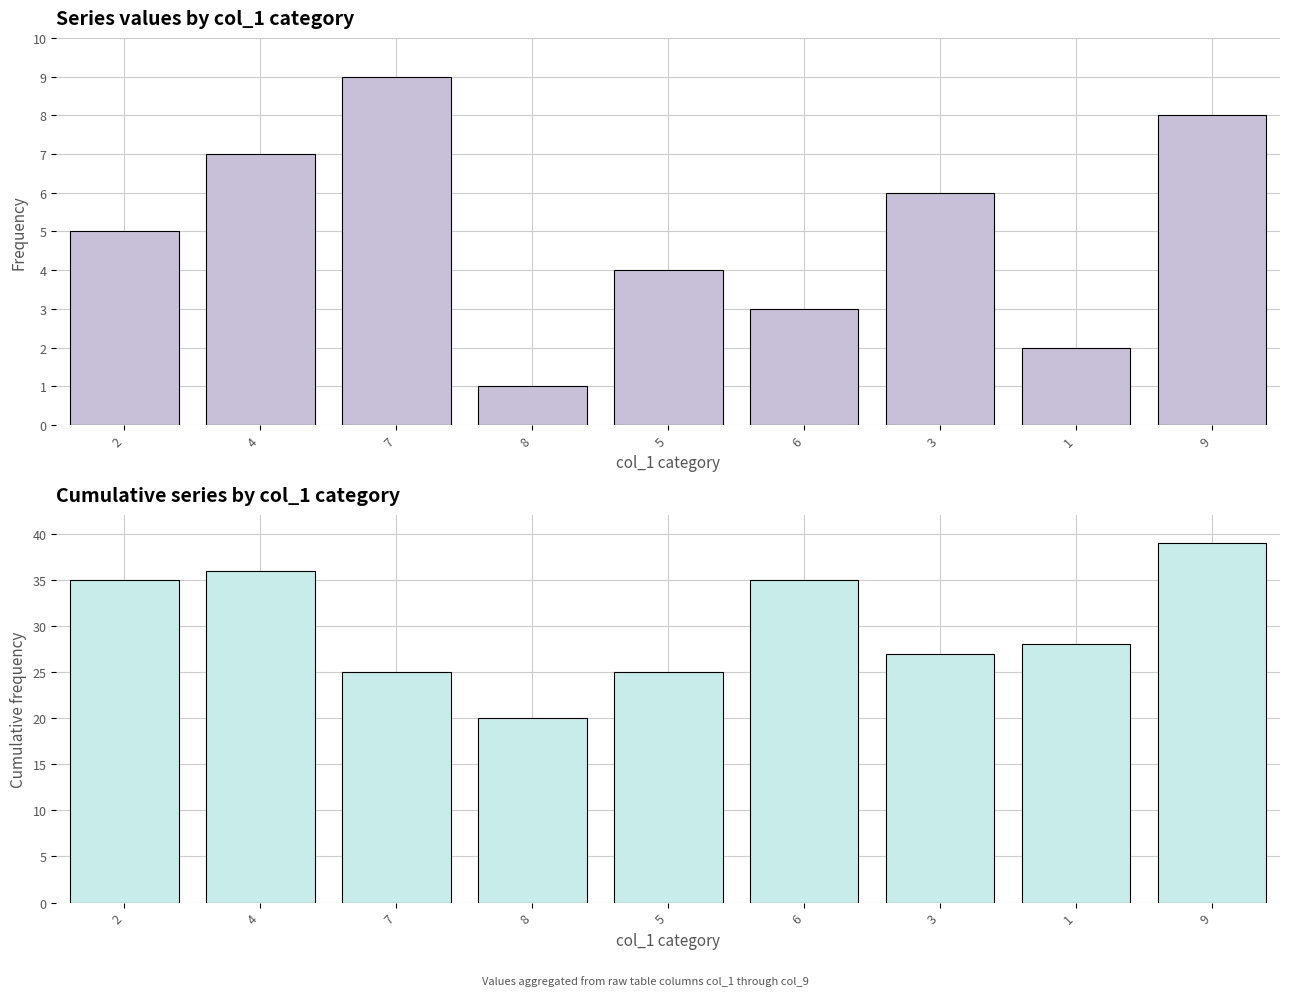

Is it true that cumulative equals 27 at 3?

True